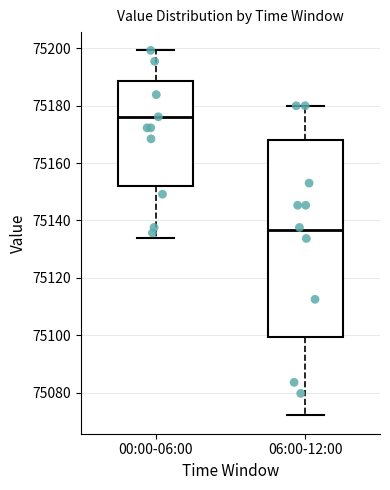

Reading left to right, read every box against the y-axis: the position of its median line, the range the box covers, and the ends of its whiskers. The values are not printed on the chart, so give them approximately, as read against the axis.

00:00-06:00: median 75176, box 75152 to 75188, whiskers 75134 to 75200
06:00-12:00: median 75136, box 75100 to 75168, whiskers 75072 to 75180